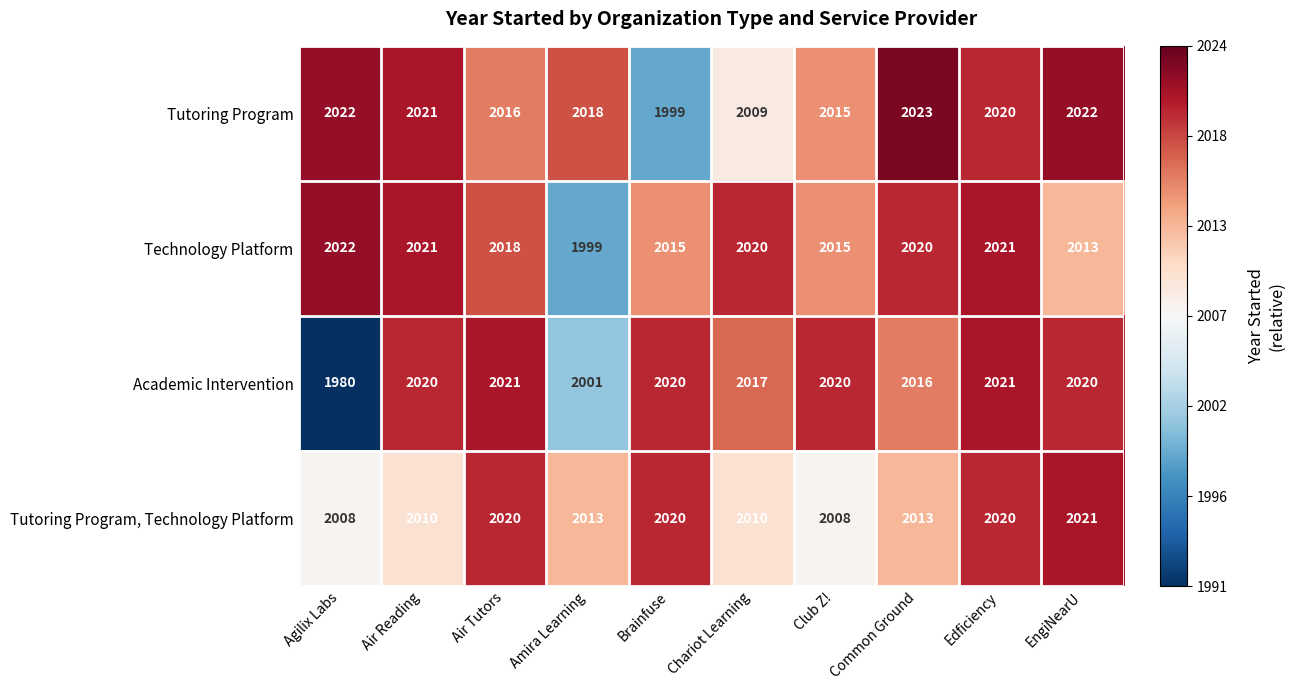

What is the difference between the highest and lowest values at Brainfuse?

21